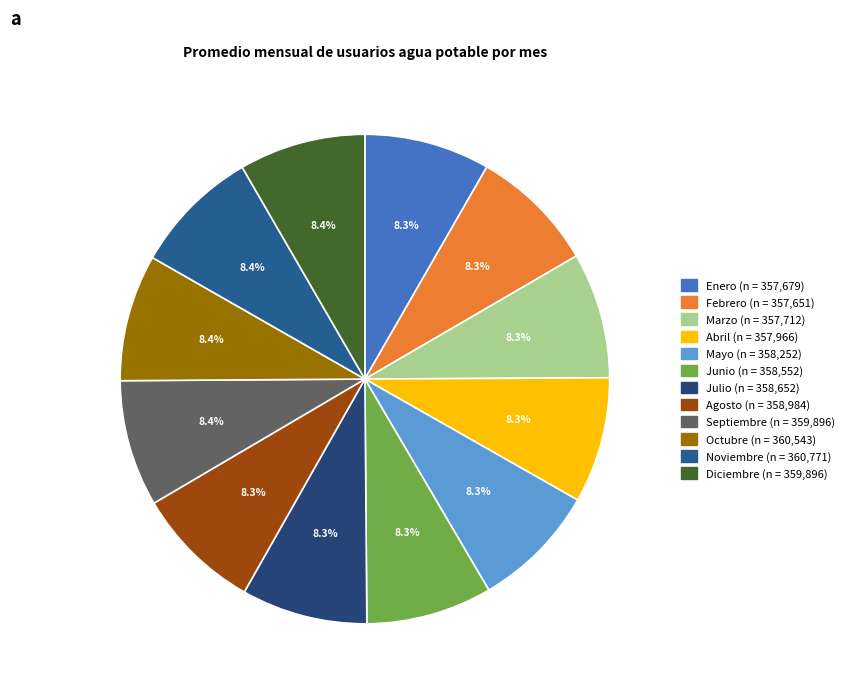

What is the change in value from Marzo to Octubre?

+2831